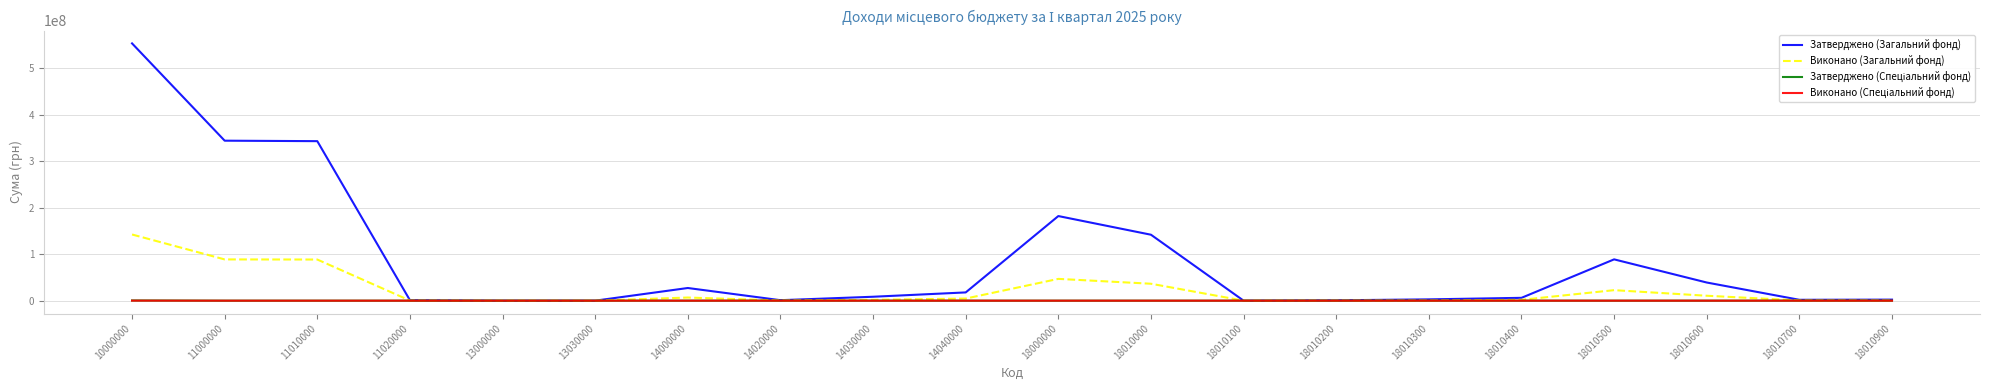

What is the maximum value shown in the chart?

553222300.0